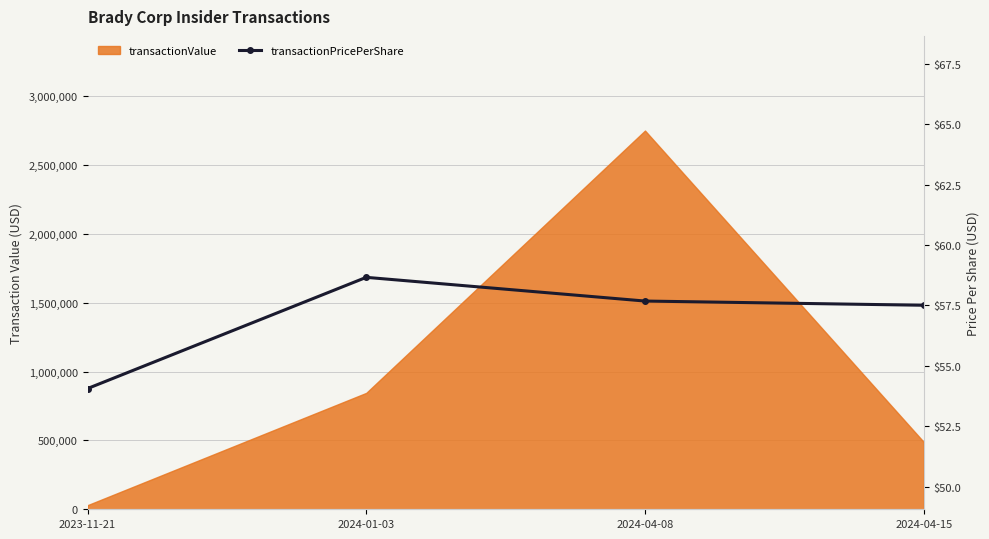

List the labels in order of value, smallest first.

2023-11-21, 2024-04-15, 2024-04-08, 2024-01-03